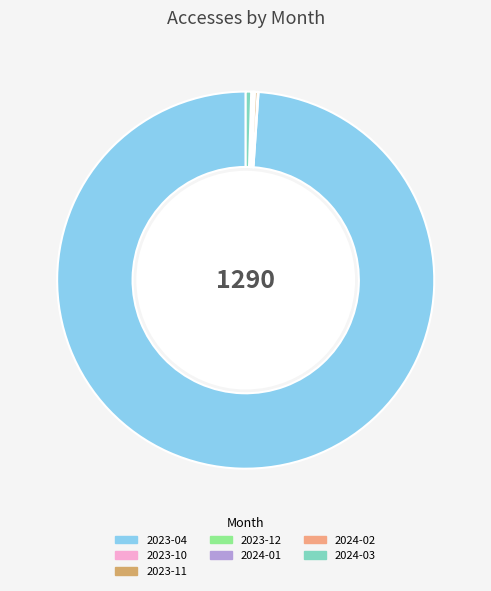

The 2024-03 slice represents 0% of the pie. True or false?

True